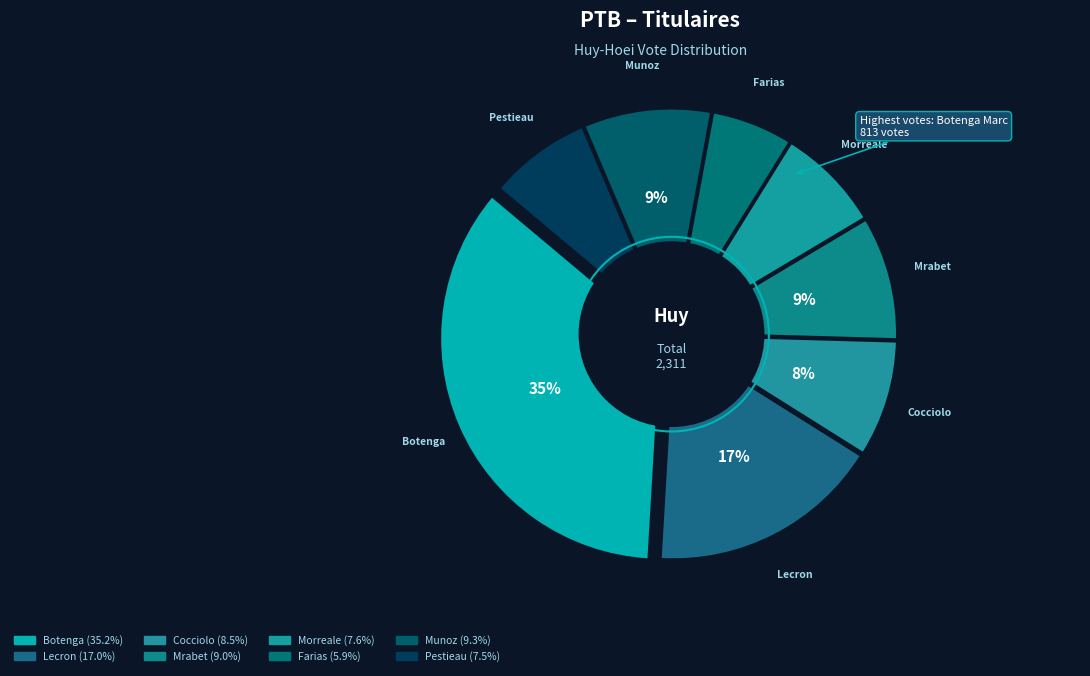

What is the change in value from Mrabet Farah to Munoz Gomez Elisa?

+7